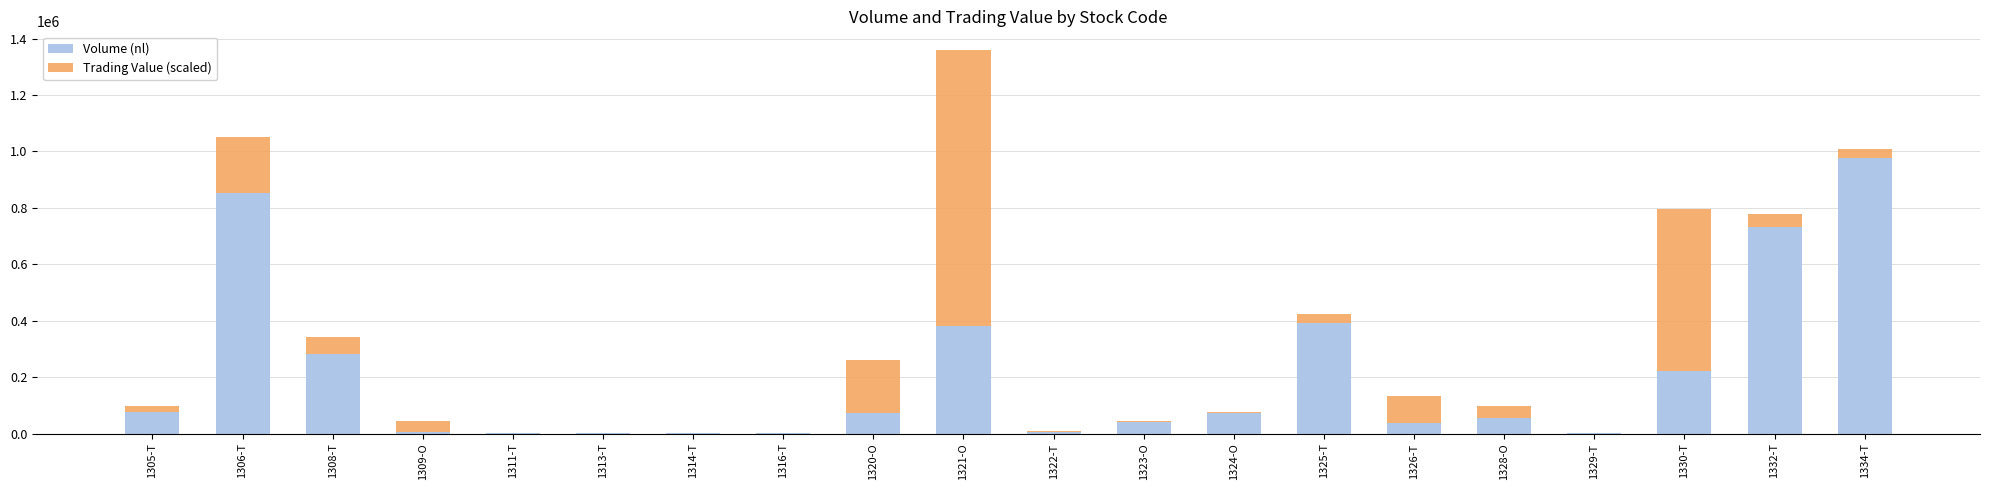

At which category is the sum across all series the highest?

1321-O